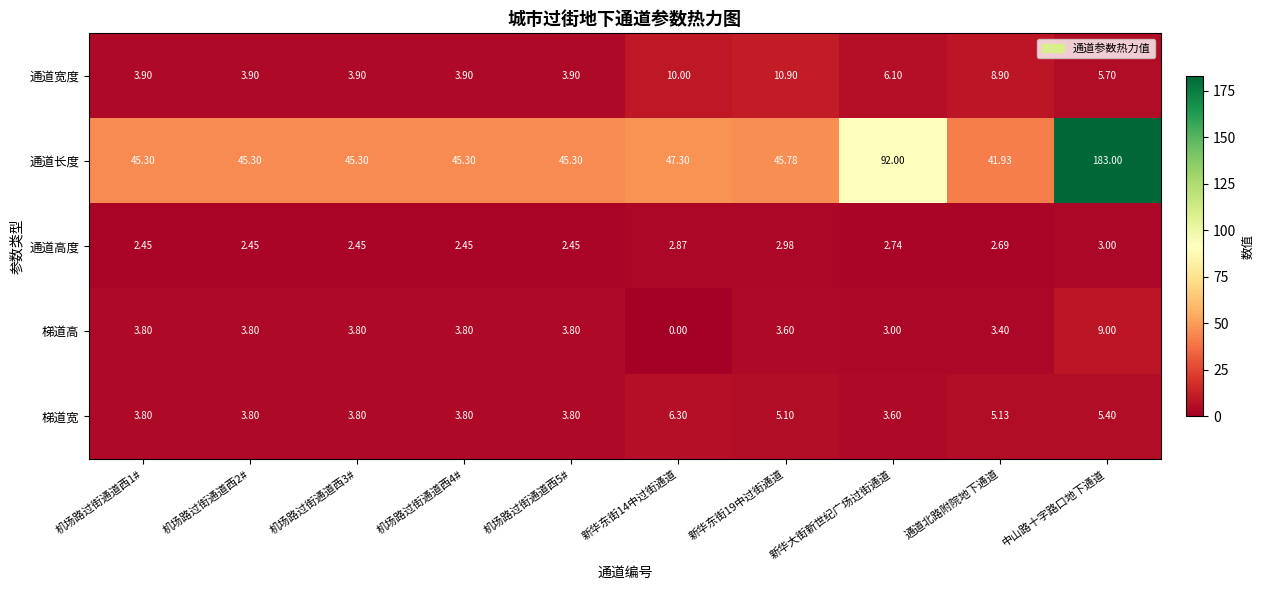

Rank the series at 中山路十字路口地下通道 from lowest to highest value.

通道高度, 梯道宽, 通道宽度, 梯道高, 通道长度